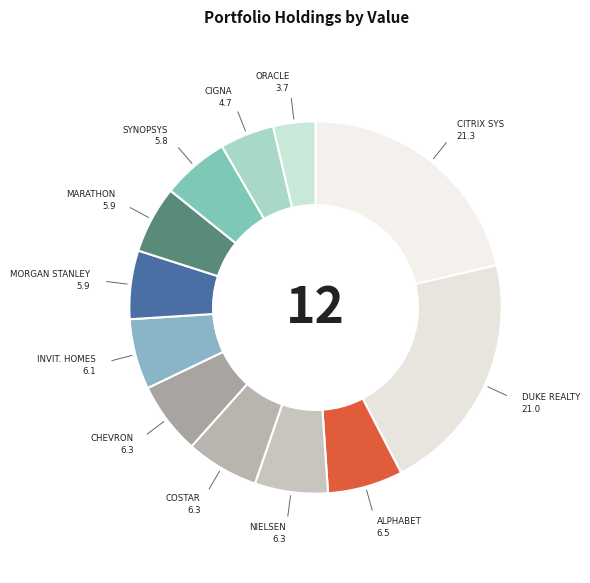

How many segments does this pie chart have?

12